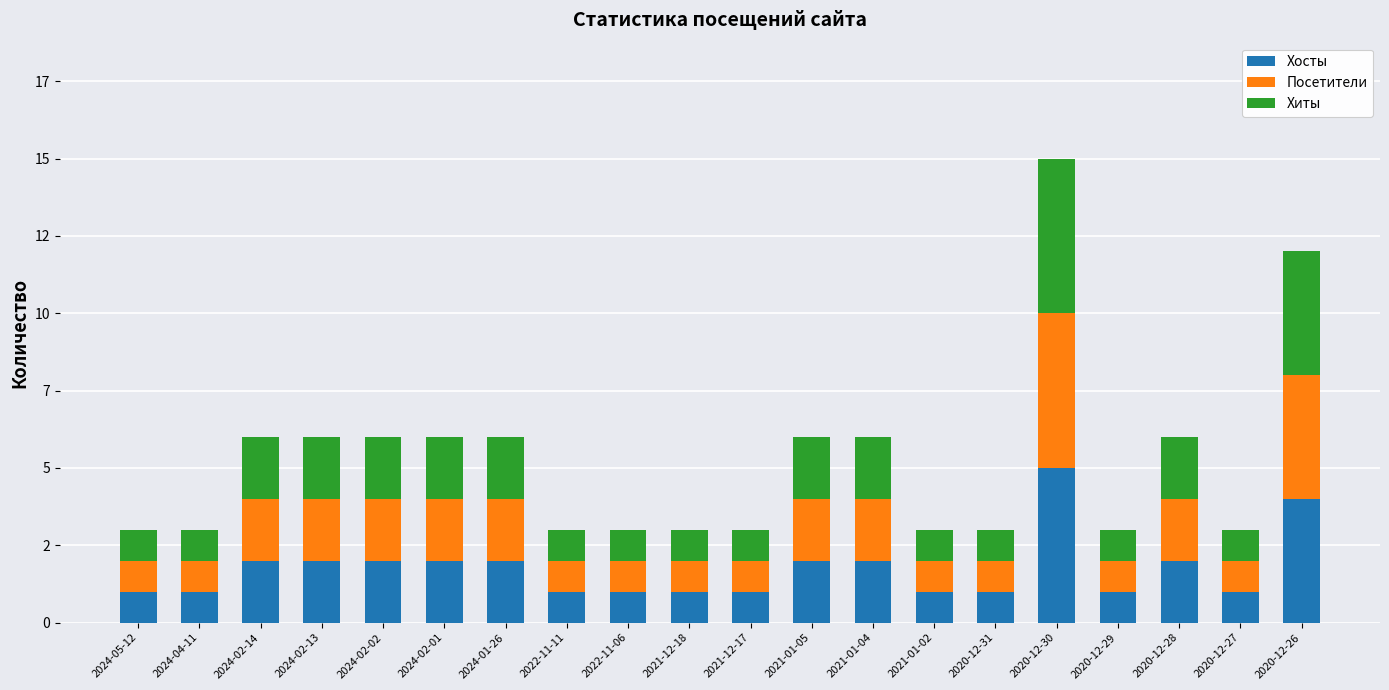

Rank the categories by Хосты value from lowest to highest.

2024-05-12, 2024-04-11, 2022-11-11, 2022-11-06, 2021-12-18, 2021-12-17, 2021-01-02, 2020-12-31, 2020-12-29, 2020-12-27, 2024-02-14, 2024-02-13, 2024-02-02, 2024-02-01, 2024-01-26, 2021-01-05, 2021-01-04, 2020-12-28, 2020-12-26, 2020-12-30